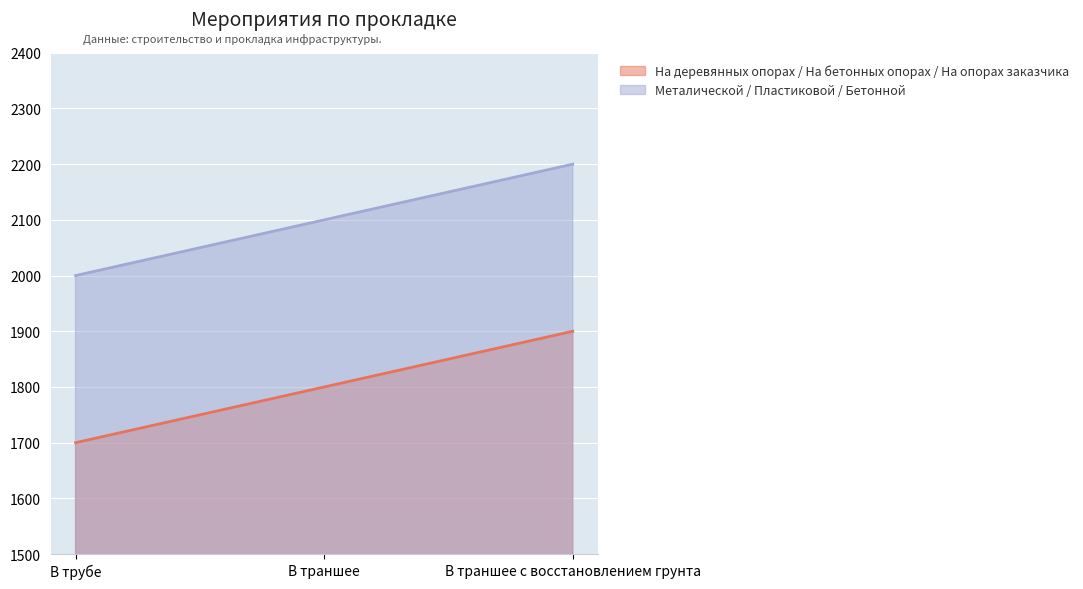

What is the sum of the На деревянных опорах / На бетонных опорах / На опорах заказчика values at В траншее с восстановлением грунта and В трубе?

3600